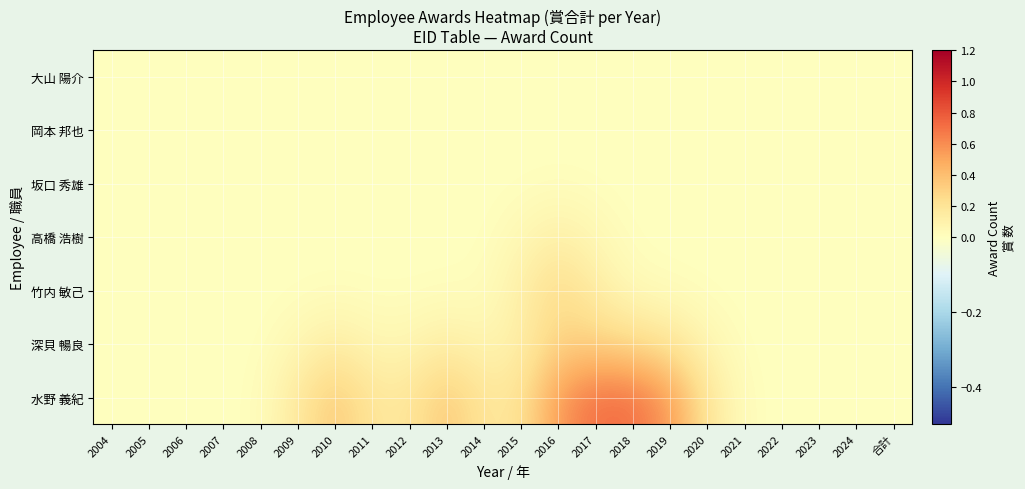

Reading right to left, extract all data points from this chart.

大山 陽介: 合計=0.0	2024=0.0	2023=0.0	2022=0.0	2021=0.0	2020=0.0	2019=0.0	2018=0.0	2017=0.0	2016=0.0	2015=0.0	2014=0.0	2013=0.0	2012=0.0	2011=0.0	2010=0.0	2009=0.0	2008=0.0	2007=0.0	2006=0.0	2005=0.0	2004=0.0
岡本 邦也: 合計=0.0	2024=0.0	2023=0.0	2022=0.0	2021=0.0	2020=0.0	2019=0.0	2018=0.0	2017=0.0	2016=0.0	2015=0.0	2014=0.0	2013=0.0	2012=0.0	2011=0.0	2010=0.0	2009=0.0	2008=0.0	2007=0.0	2006=0.0	2005=0.0	2004=0.0
坂口 秀雄: 合計=0.0	2024=0.0	2023=0.0	2022=0.0	2021=0.0	2020=0.0	2019=0.0	2018=0.0	2017=0.0	2016=0.0	2015=0.0	2014=0.0	2013=0.0	2012=0.0	2011=0.0	2010=0.0	2009=0.0	2008=0.0	2007=0.0	2006=0.0	2005=0.0	2004=0.0
高橋 浩樹: 合計=0.0	2024=0.0	2023=0.0	2022=0.0	2021=0.0	2020=0.0	2019=0.0	2018=0.0	2017=0.1	2016=0.1	2015=0.1	2014=0.0	2013=0.0	2012=0.0	2011=0.0	2010=0.0	2009=0.0	2008=0.0	2007=0.0	2006=0.0	2005=0.0	2004=0.0
竹内 敏己: 合計=0.0	2024=0.0	2023=0.0	2022=0.0	2021=0.0	2020=0.0	2019=0.0	2018=0.0	2017=0.1	2016=0.3	2015=0.1	2014=0.0	2013=0.0	2012=0.0	2011=0.0	2010=0.0	2009=0.0	2008=0.0	2007=0.0	2006=0.0	2005=0.0	2004=0.0
深貝 暢良: 合計=0.0	2024=0.0	2023=0.0	2022=0.0	2021=0.0	2020=0.1	2019=0.2	2018=0.2	2017=0.3	2016=0.3	2015=0.1	2014=0.1	2013=0.1	2012=0.1	2011=0.1	2010=0.1	2009=0.1	2008=0.0	2007=0.0	2006=0.0	2005=0.0	2004=0.0
水野 義紀: 合計=0.0	2024=0.0	2023=0.0	2022=0.0	2021=0.0	2020=0.2	2019=0.5	2018=0.7	2017=0.7	2016=0.6	2015=0.2	2014=0.2	2013=0.4	2012=0.2	2011=0.2	2010=0.4	2009=0.2	2008=0.0	2007=0.0	2006=0.0	2005=0.0	2004=0.0